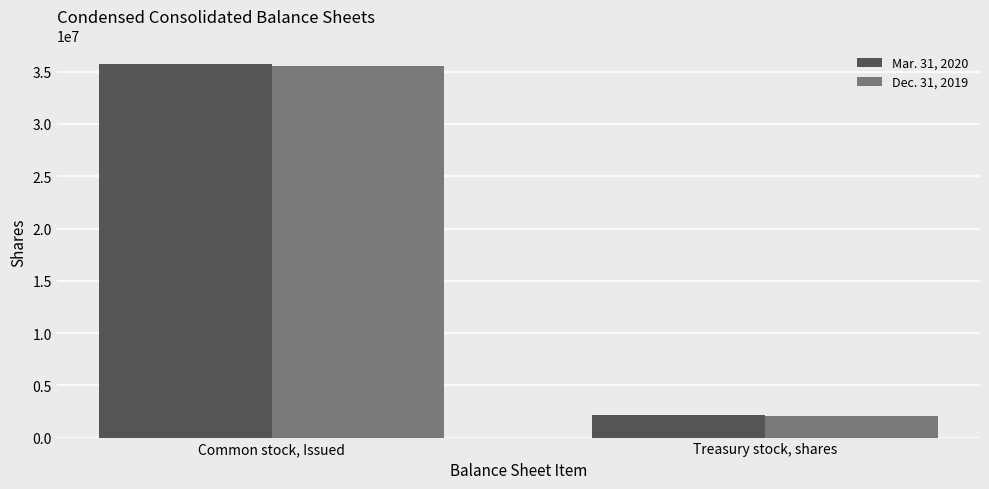

Which series changed the most between Common stock, Issued and Treasury stock, shares?

Mar. 31, 2020